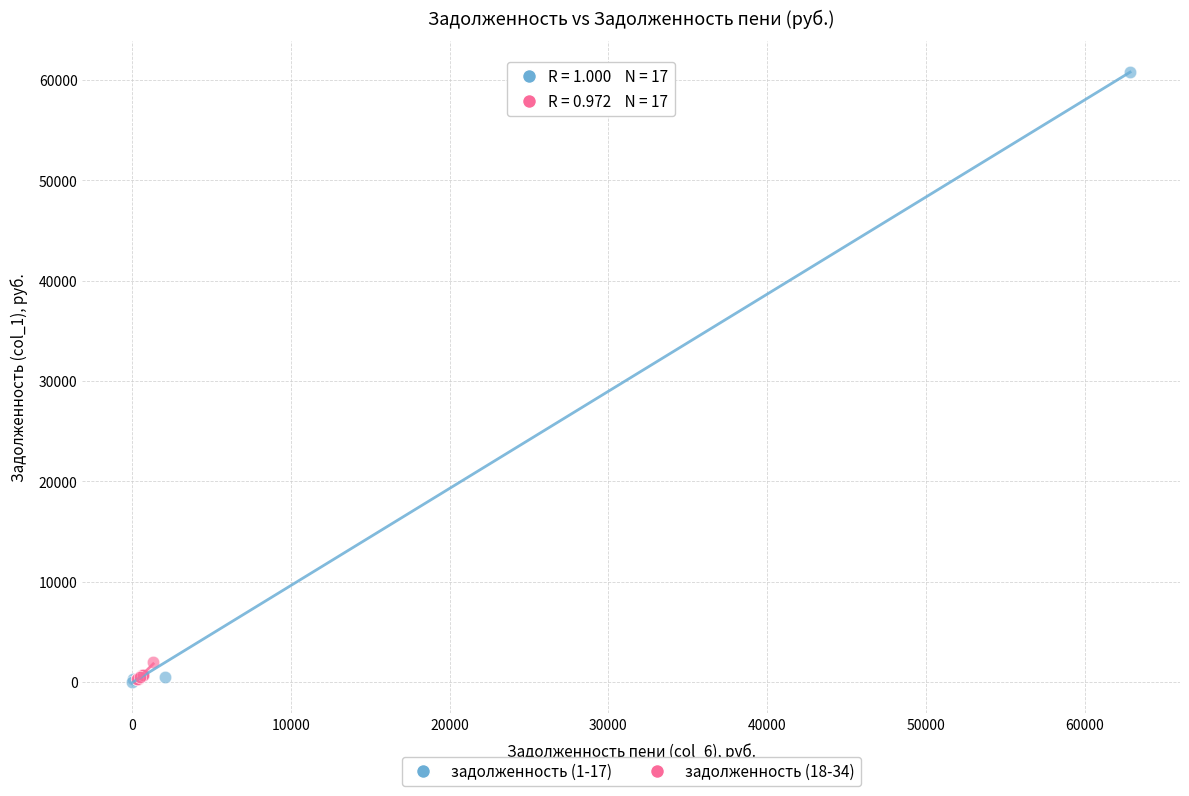

Which series has the widest spread of Y values?

задолженность (1-17)